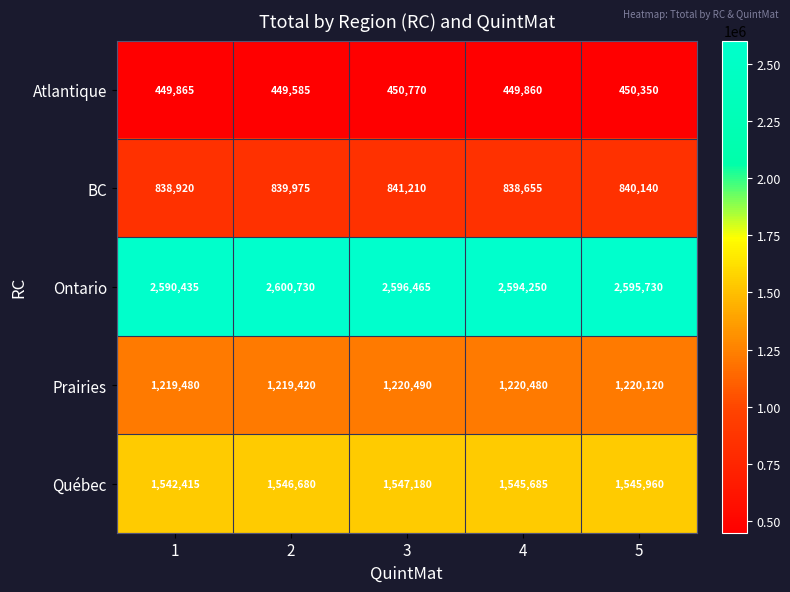

Is it true that Québec equals 1545685 at 4?

True